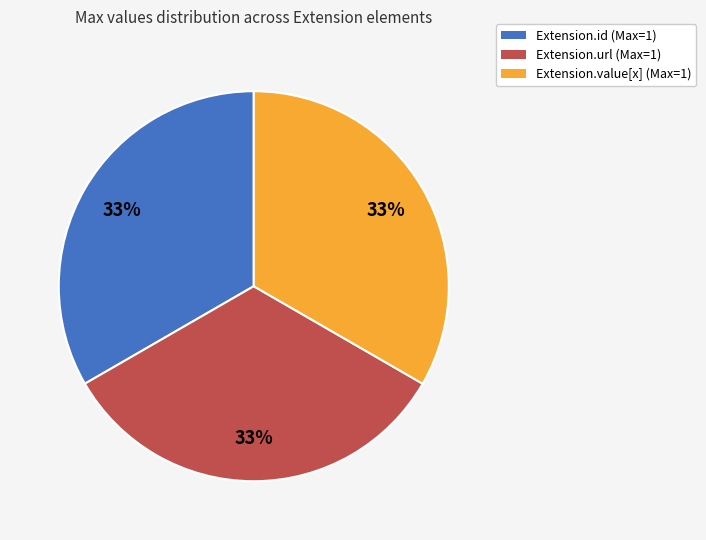

Is there a majority slice in this chart?

No